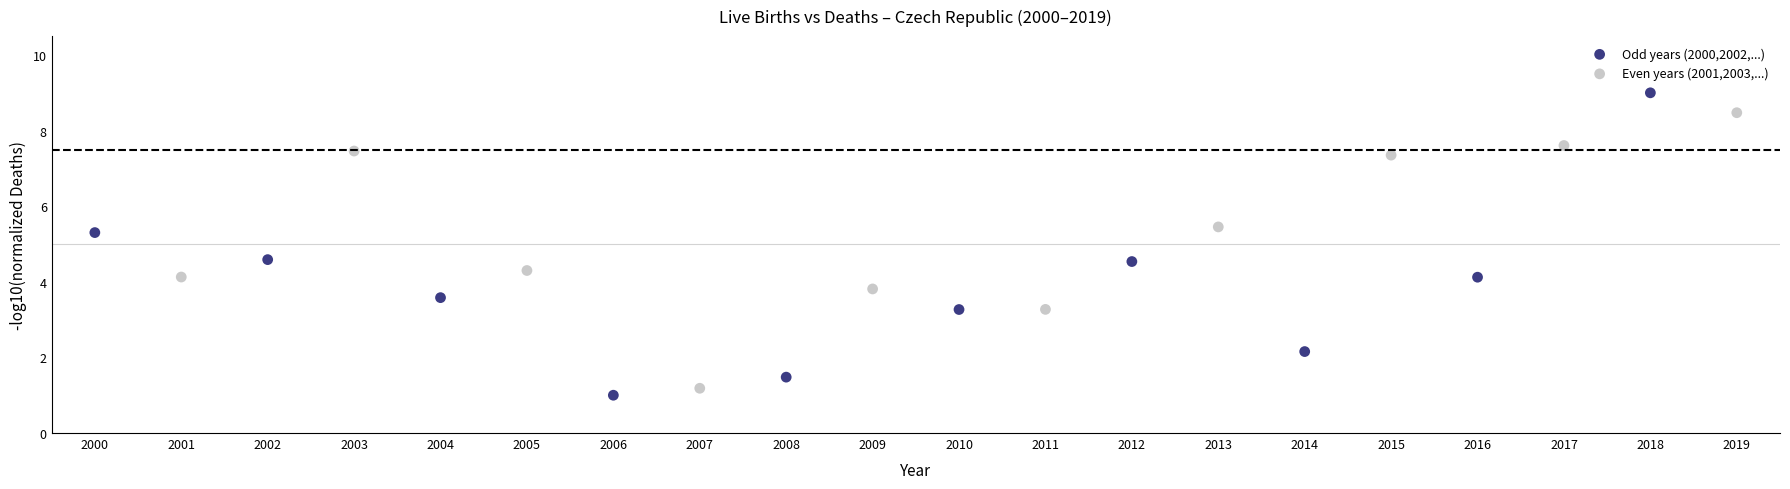

Which series contains the highest Y value?

Odd years (2000,2002,...)